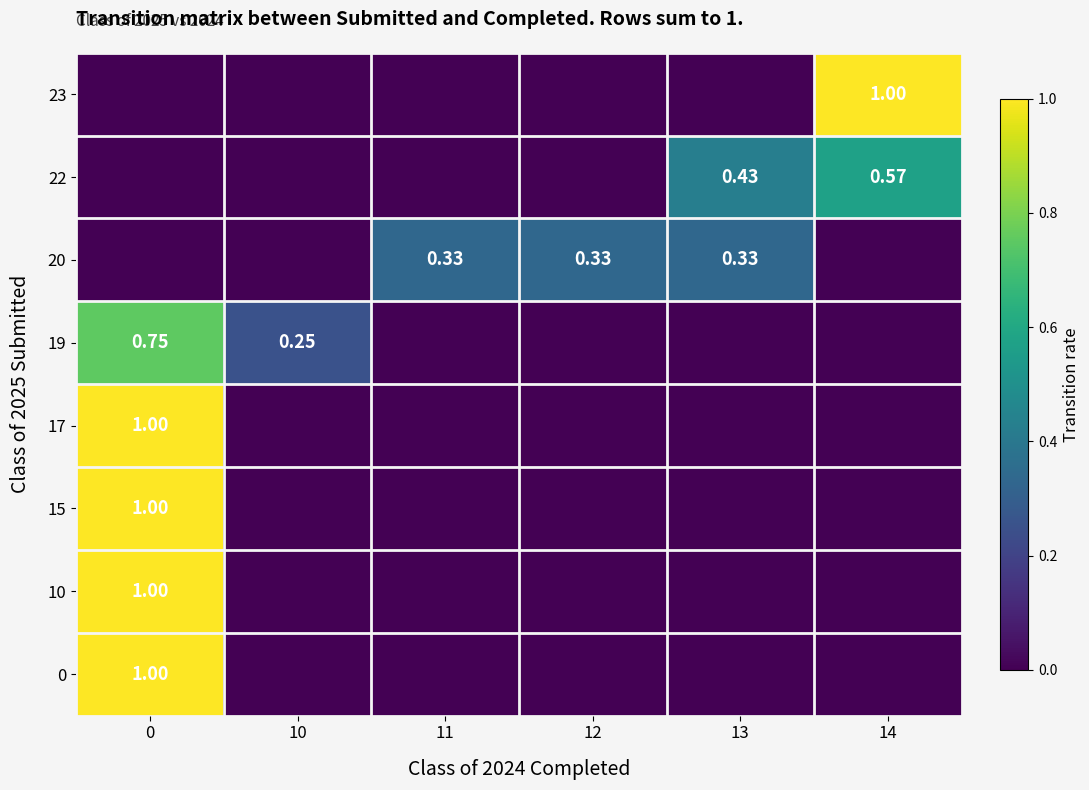

The 15 series shows 1.0 at 0. True or false?

True